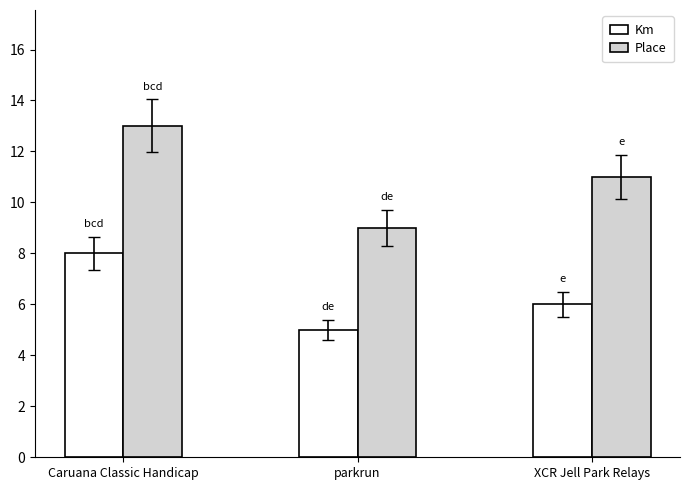

What is the average value of the Place series?

11